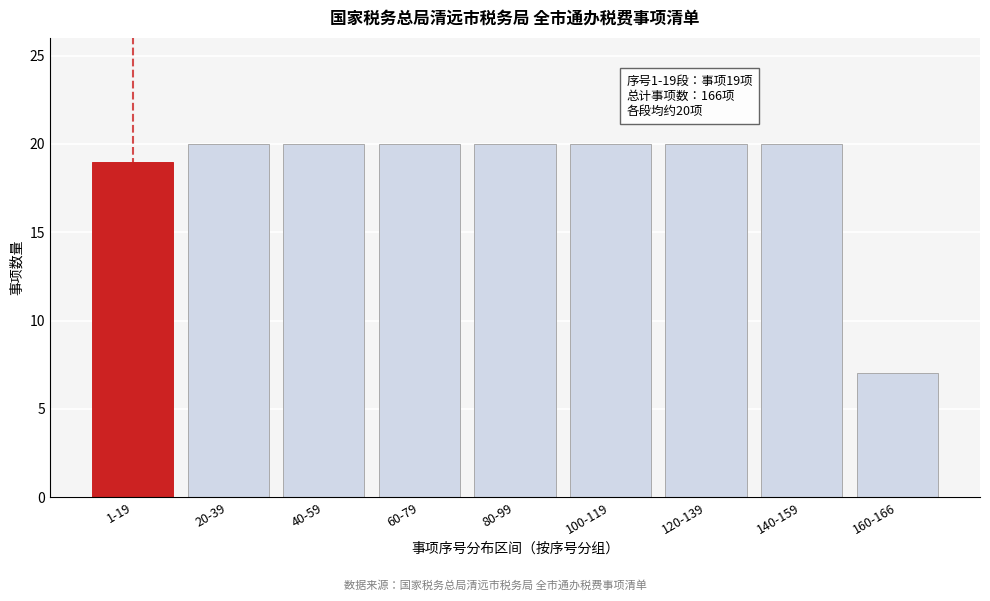

Reading left to right, transcribe all the data shown in this chart.

1-19=19	20-39=20	40-59=20	60-79=20	80-99=20	100-119=20	120-139=20	140-159=20	160-166=7